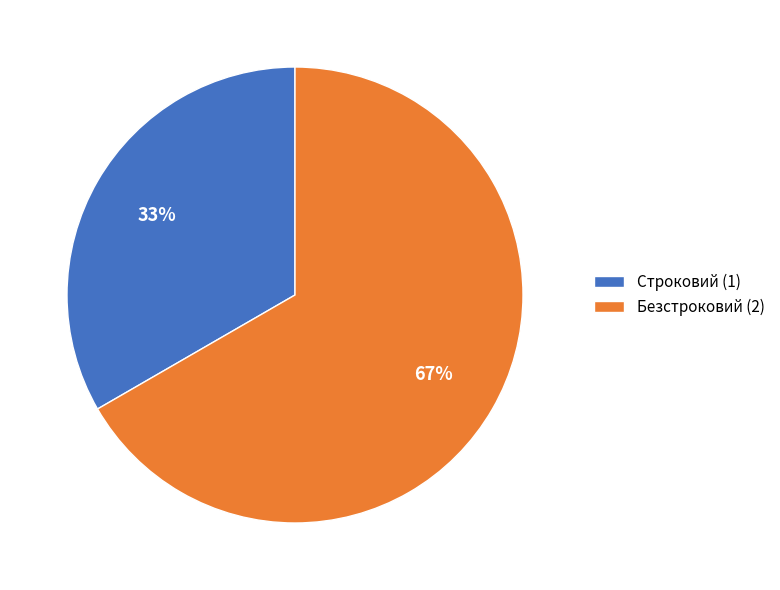

To the nearest percent, what portion does Строковий represent?

33%